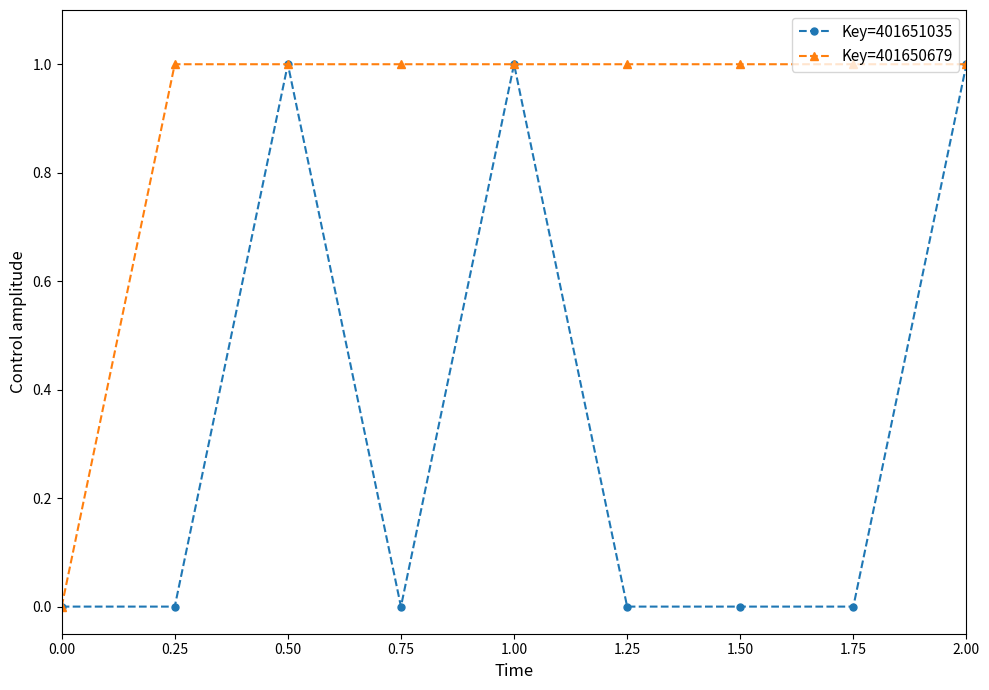

What is the label of the 3rd point from the right?

1.50